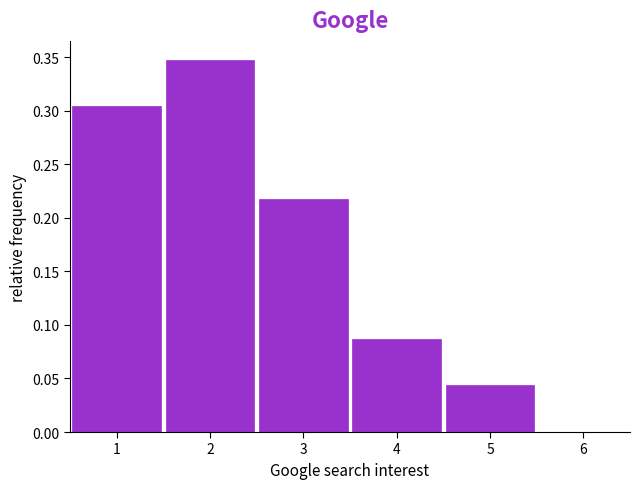

Over which range of the x-axis is the bar tallest?

1.5 to 2.5